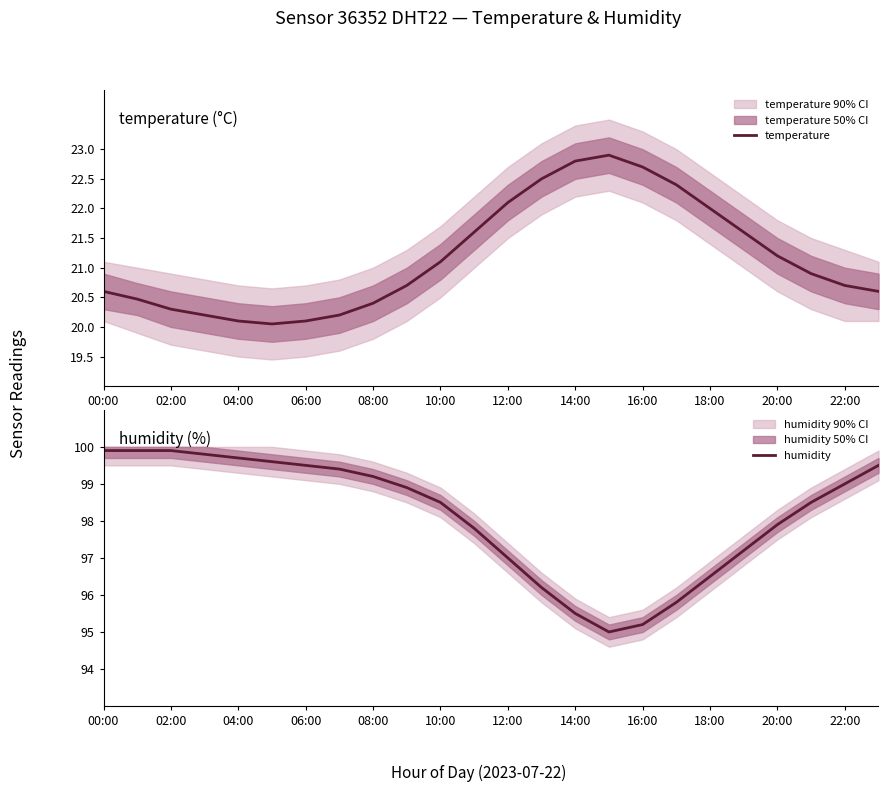

The value of temperature at 18:00 is 32.1. True or false?

False